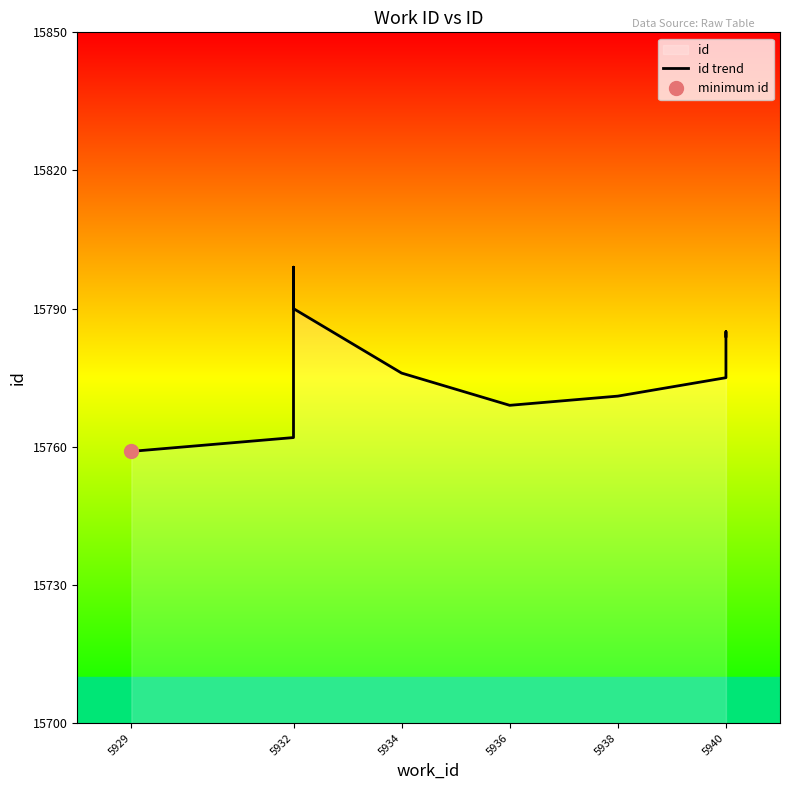

What is the minimum value shown in the chart?

15759